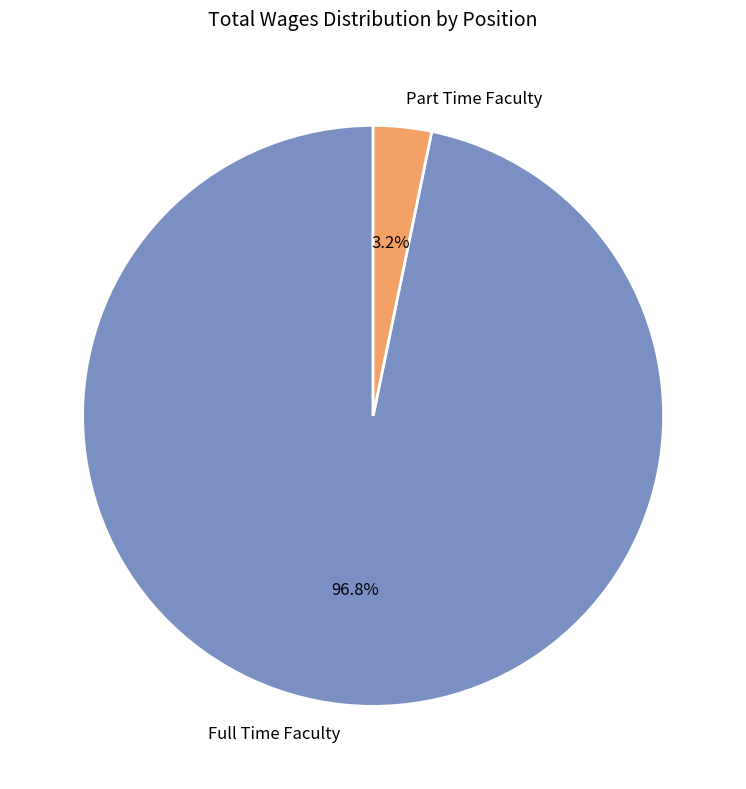

To the nearest percent, what is the average slice percentage?

50%